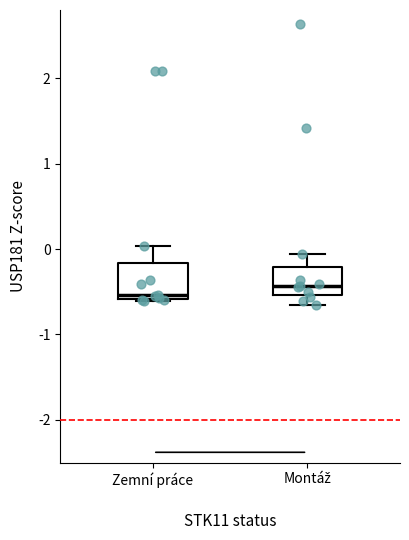

Reading left to right, transcribe this box plot: for each box, give where its median line is, the range the box spans, and where its two whiskers end, as read against the y-axis. The values are not printed on the chart, so give them approximately, as read against the axis.

Zemní práce: median -0.5, box -0.6 to -0.2, whiskers -0.6 to 0.0
Montáž: median -0.4, box -0.5 to -0.2, whiskers -0.7 to -0.1